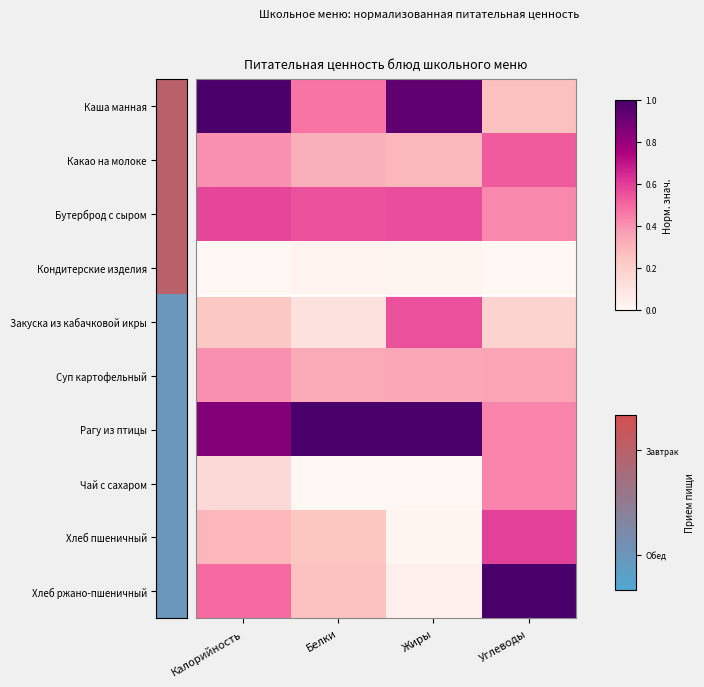

Which has a higher value, Калорийность or Жиры?

Калорийность